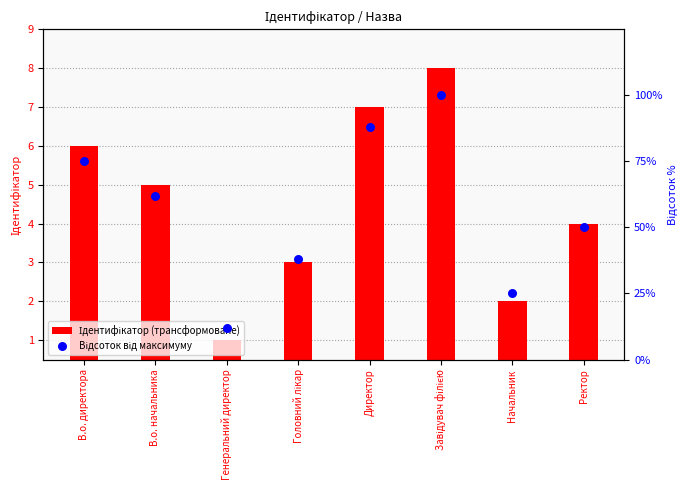

Is the value of Відсоток від максимуму at Директор greater than the value of Ідентифікатор (трансформоване) at Директор?

Yes